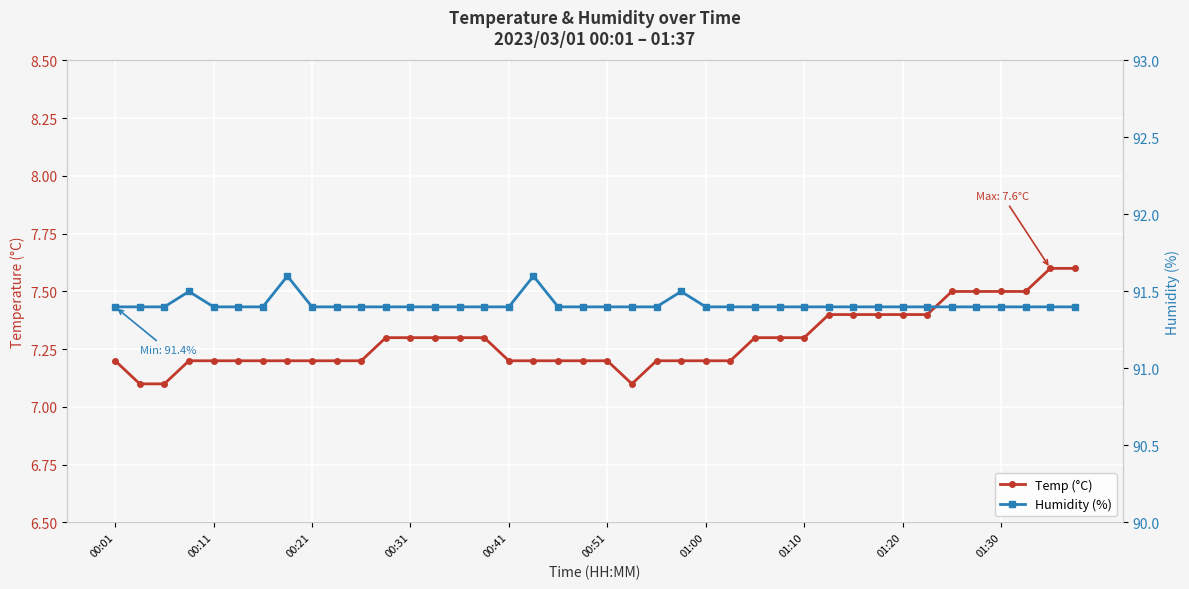

Is the value of Temp (°C) at 23 greater than the value of Humidity (%) at 00:01?

No